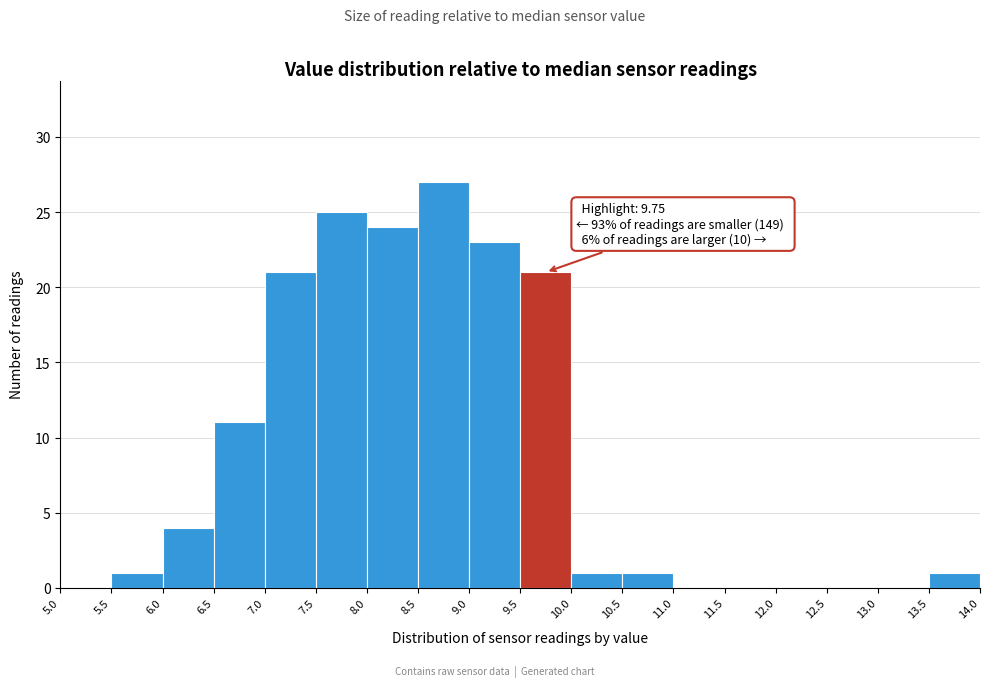

Over which range of the x-axis is the bar tallest?

8.5 to 9.0